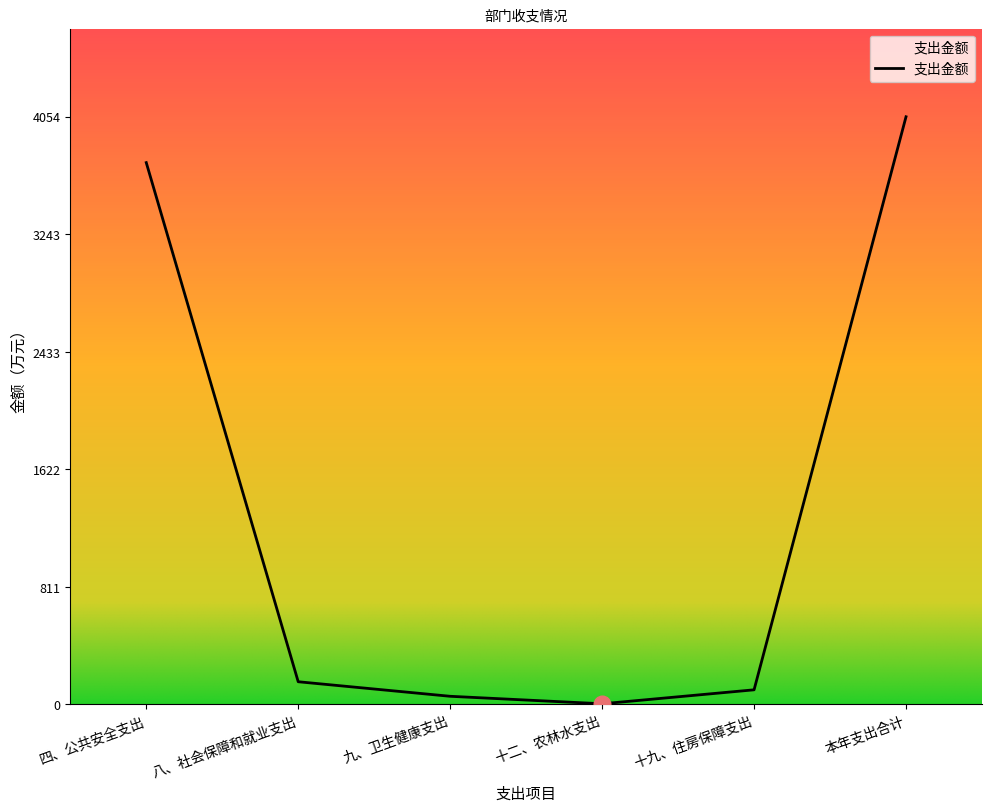

The chart shows a value of 2019.0 at 四、公共安全支出. True or false?

False